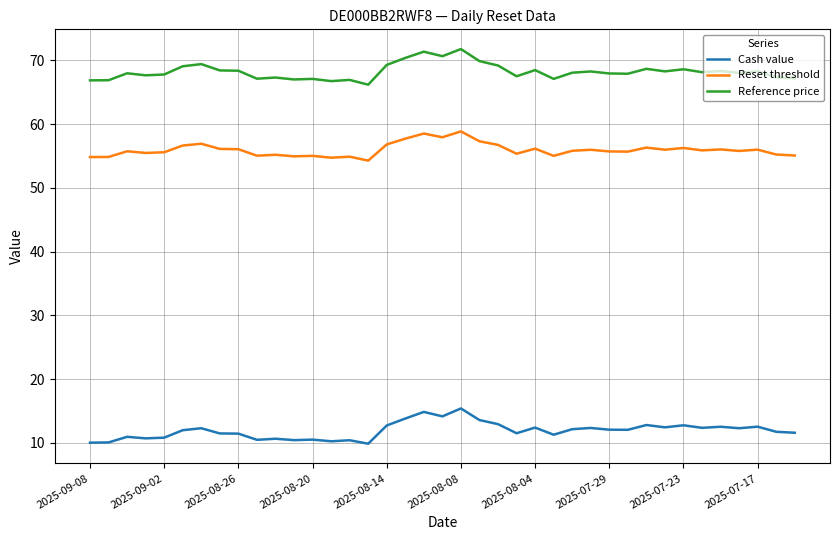

In Reference price, how many points are higher than both neighbors (excluding endpoints)?

13